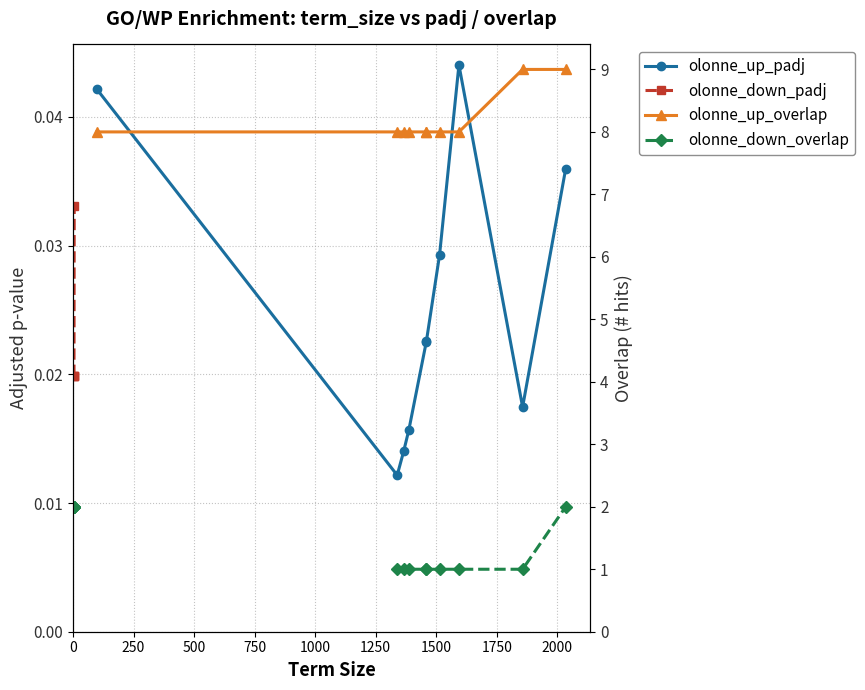

How many series are shown in this chart?

4